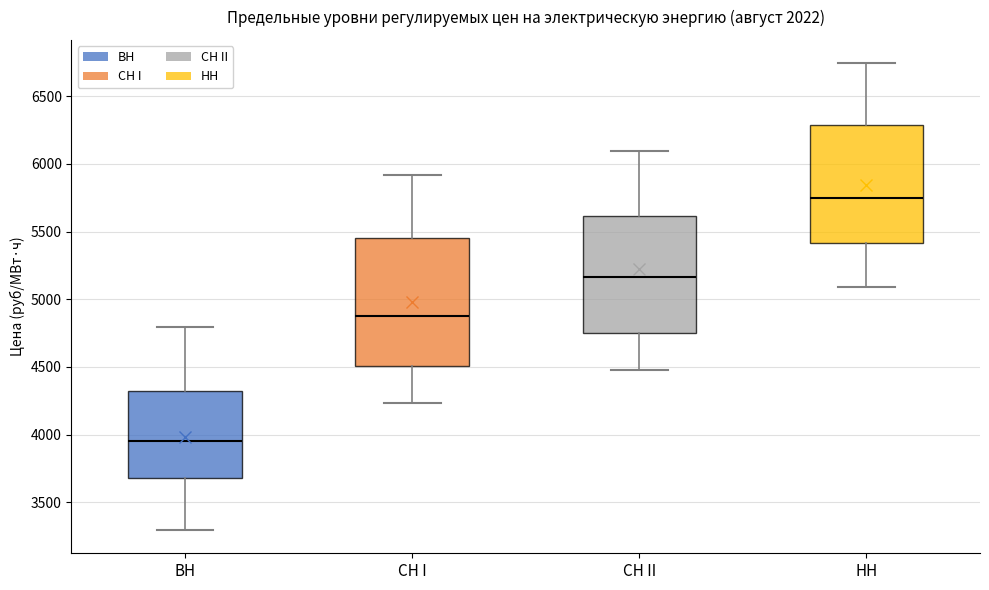

Where is the lower edge of the box for ВН on the y-axis? The values are not printed on the chart, so give them approximately, as read against the axis.

3700